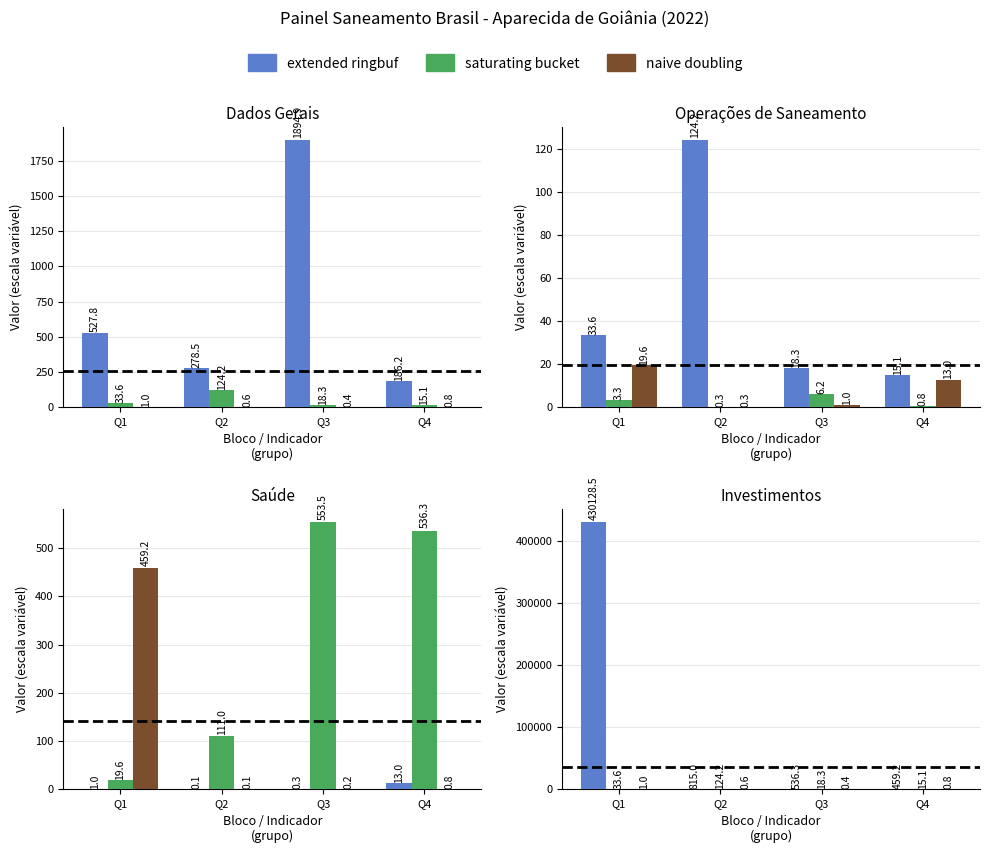

Count the number of data series in this chart.

3